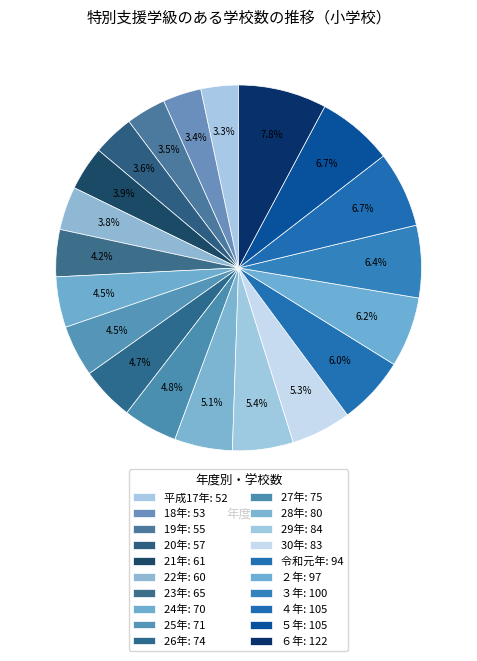

What is the total percentage of 18年 and 24年?

7.9%